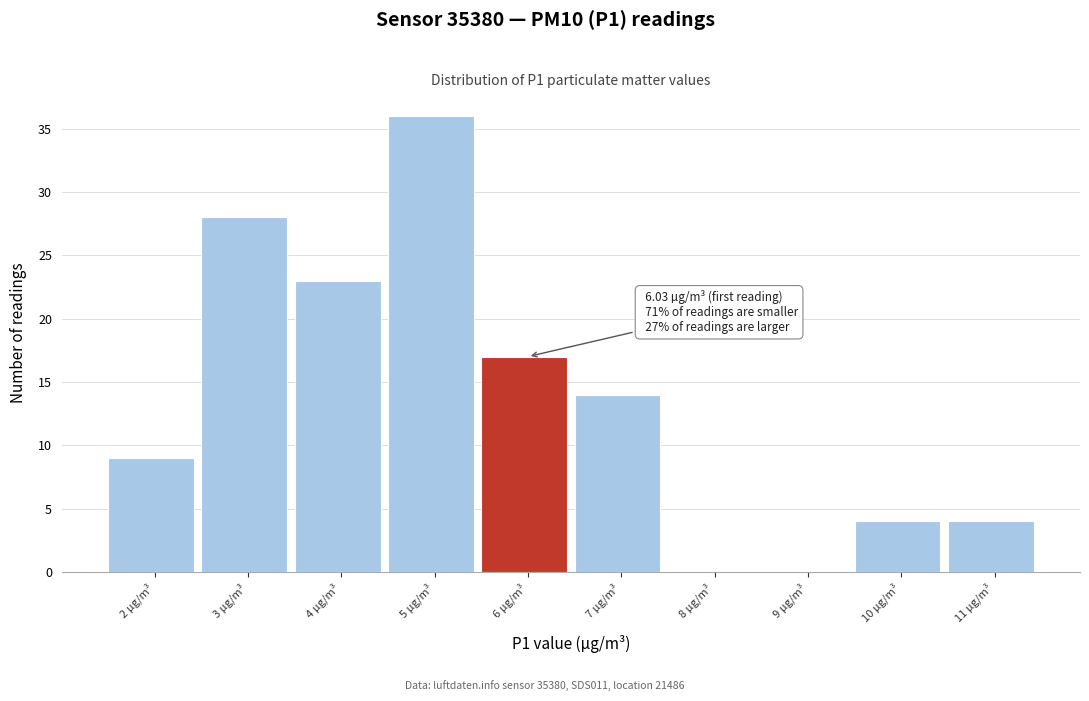

Reading left to right, extract all data points from this chart.

2 µg/m³=9	3 µg/m³=28	4 µg/m³=23	5 µg/m³=36	6 µg/m³=17	7 µg/m³=14	8 µg/m³=0	9 µg/m³=0	10 µg/m³=4	11 µg/m³=4